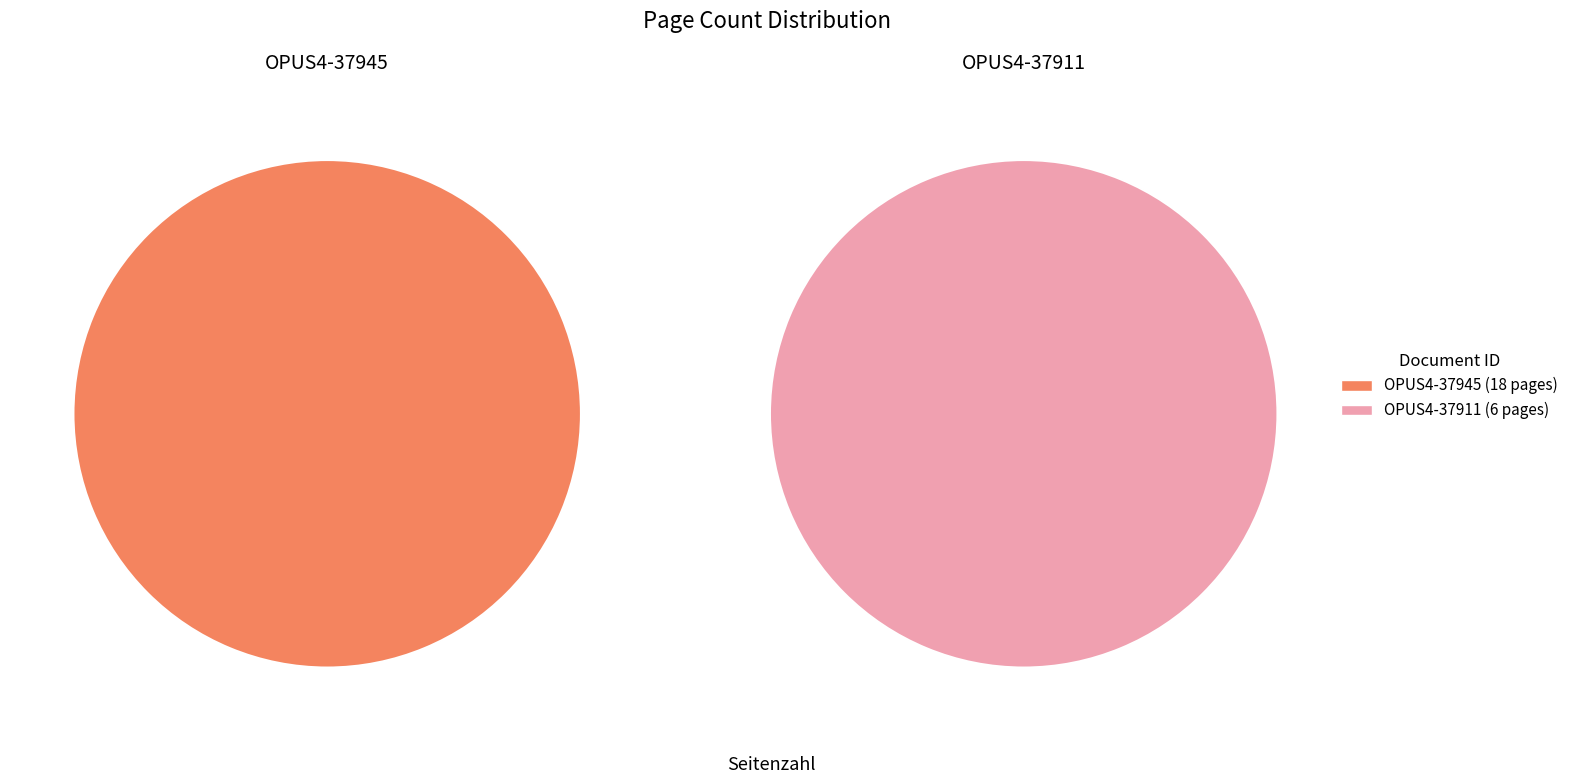

Which category has the smallest portion of the pie?

OPUS4-37911